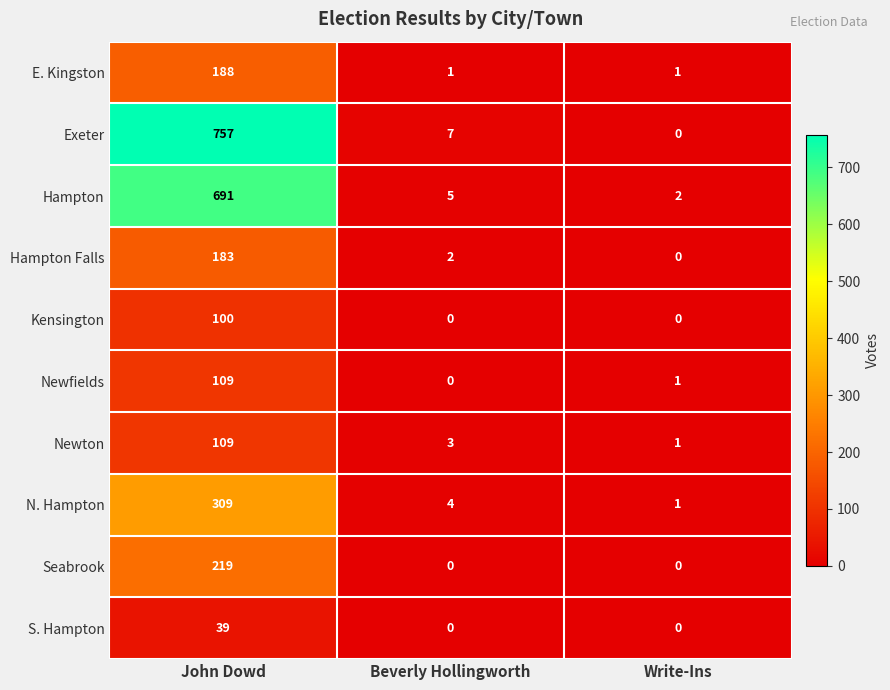

At how many categories does at least one series exceed 355?

1